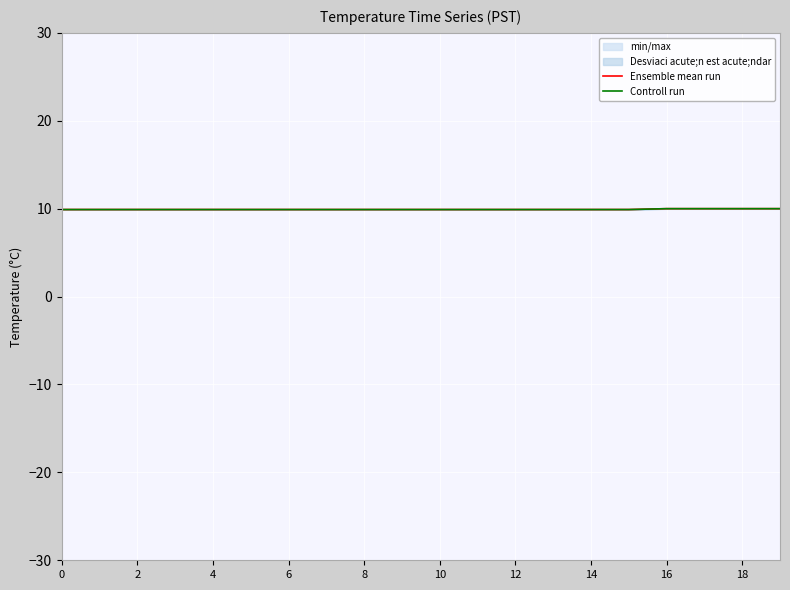

Between 16 and 19, which series saw the biggest shift?

Ensemble mean run